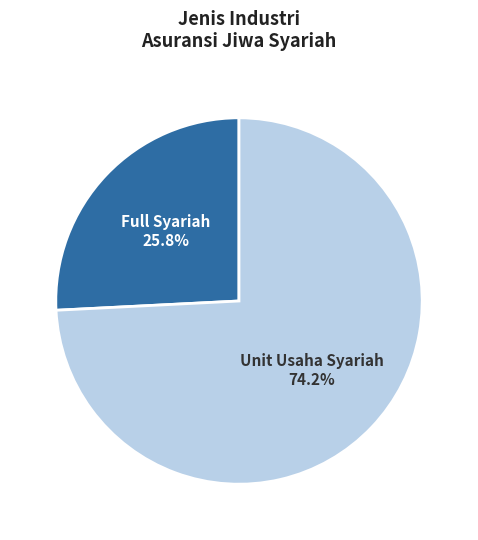

Rank the categories by value from highest to lowest.

Unit Usaha Syariah, Full Syariah